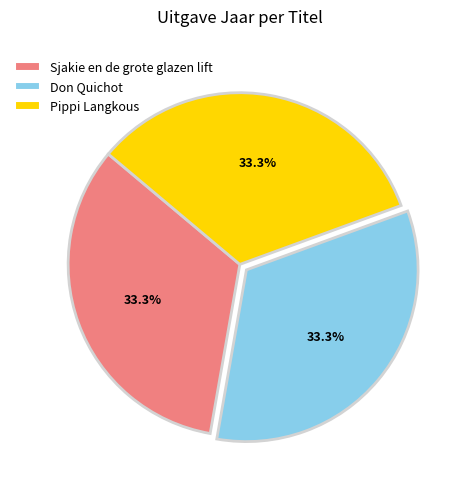

Combined, what portion of the pie is Pippi Langkous and Sjakie en de grote glazen lift?

66.7%